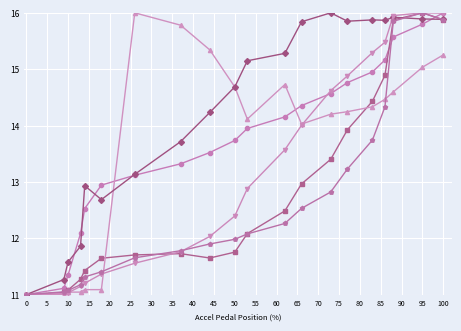

What is the smallest value displayed?

11.0